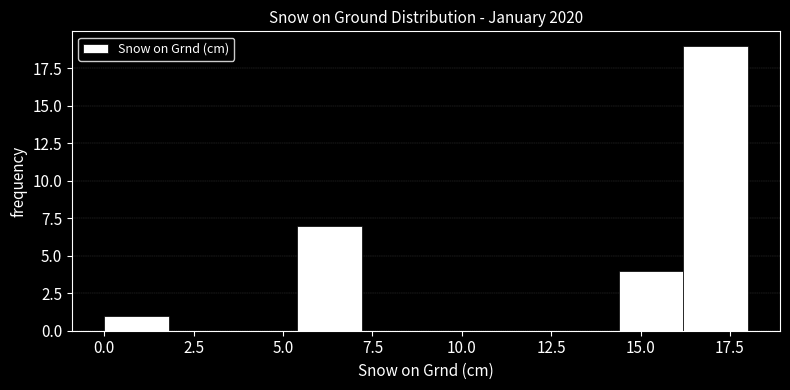

Around what value on the x-axis is the tallest bar? Give the approximate position of its centre, as read against the axis.

17.0